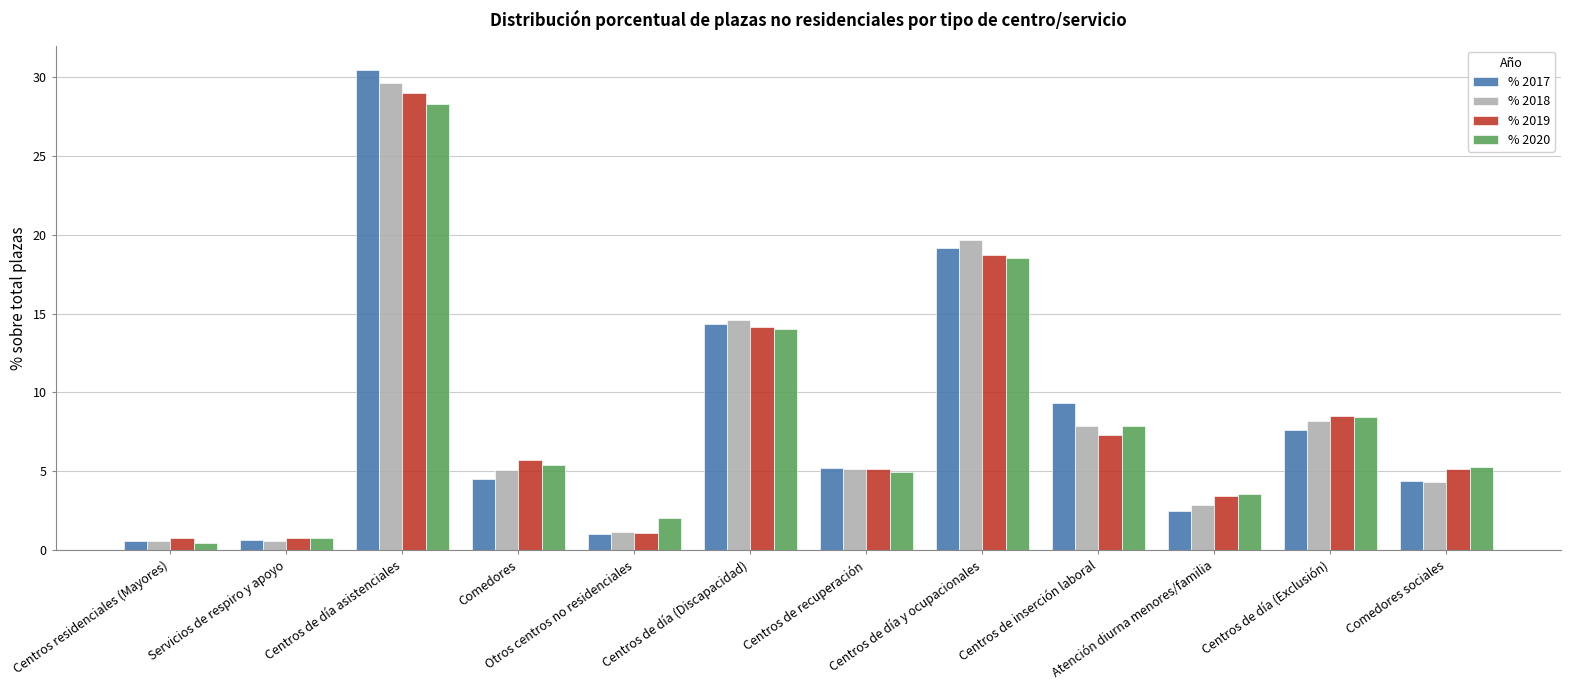

Where is % 2018 nearest to the value 15?

Centros de día (Discapacidad)